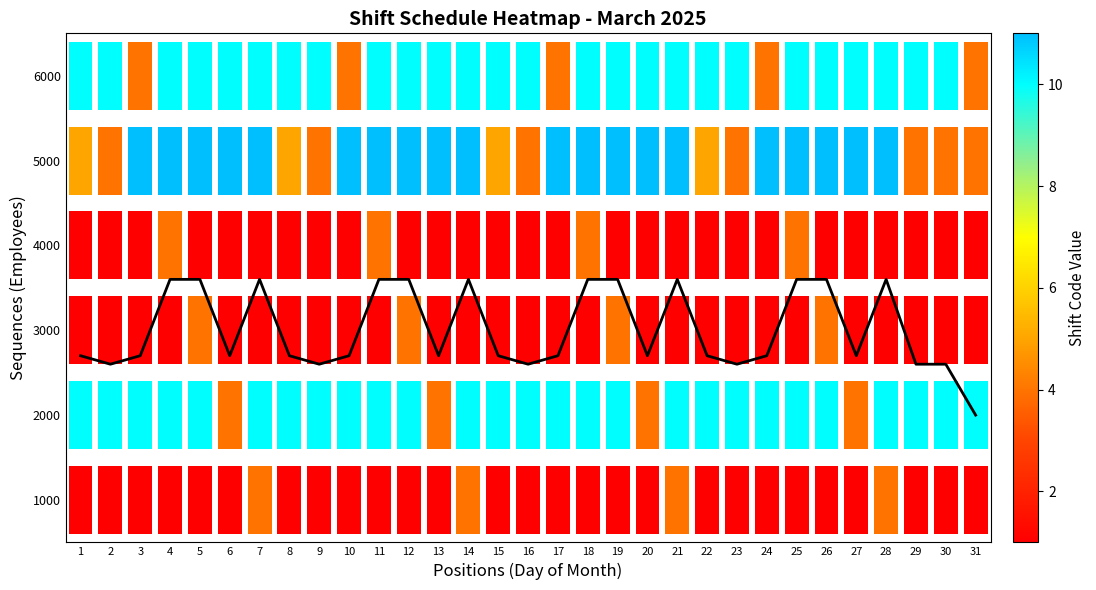

At which label does the data first exceed 2200?

4